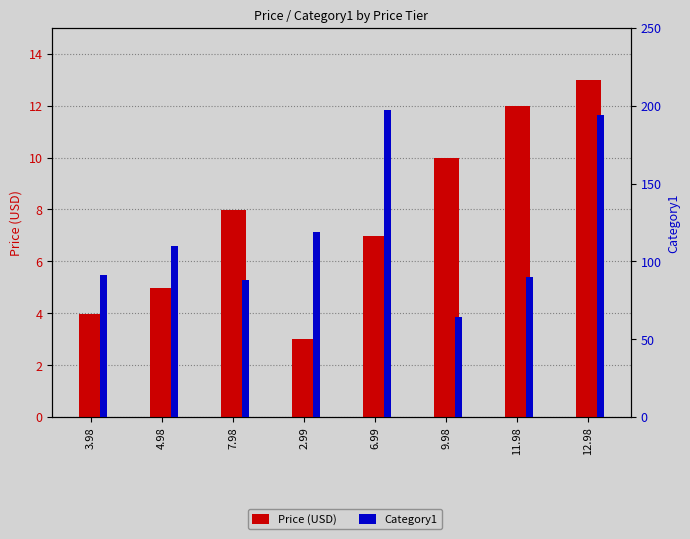

List the labels in order of Category1 value, largest first.

6.99, 12.98, 2.99, 4.98, 3.98, 11.98, 7.98, 9.98